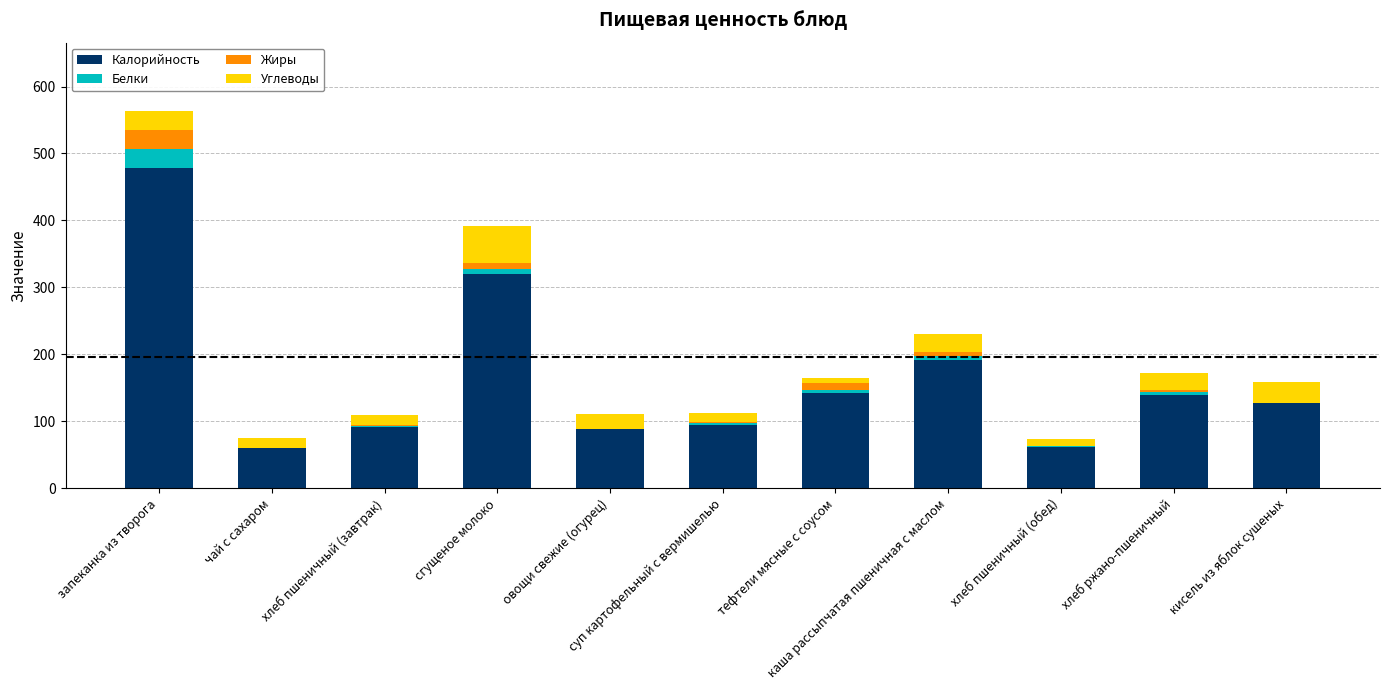

What is the maximum value for Калорийность?

478.0